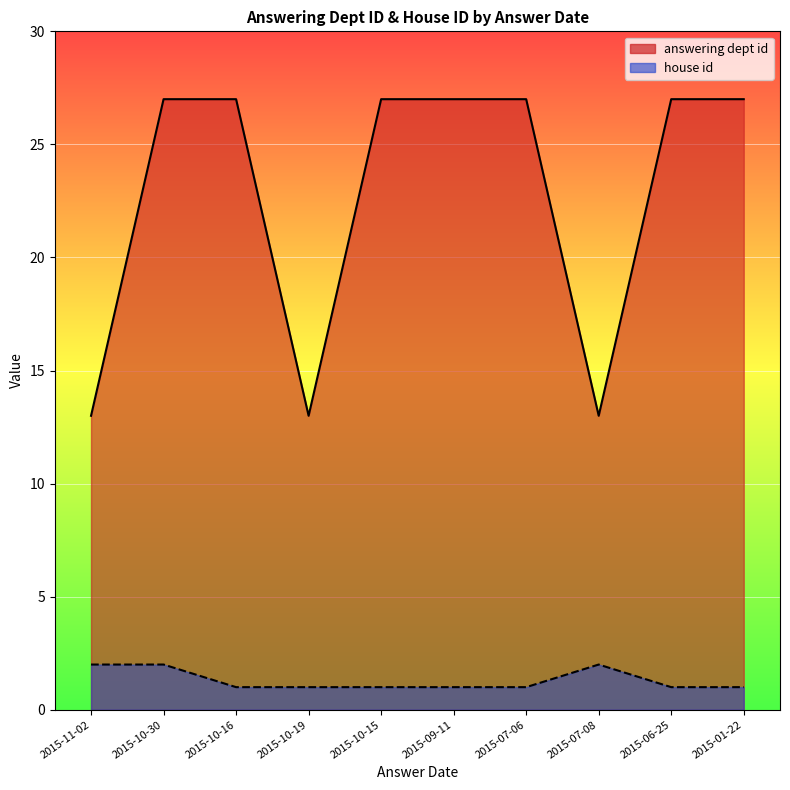

Reading left to right, transcribe all the data shown in this chart.

answering dept id: 2015-11-02=13	2015-10-30=27	2015-10-16=27	2015-10-19=13	2015-10-15=27	2015-09-11=27	2015-07-06=27	2015-07-08=13	2015-06-25=27	2015-01-22=27
house id: 2015-11-02=2	2015-10-30=2	2015-10-16=1	2015-10-19=1	2015-10-15=1	2015-09-11=1	2015-07-06=1	2015-07-08=2	2015-06-25=1	2015-01-22=1